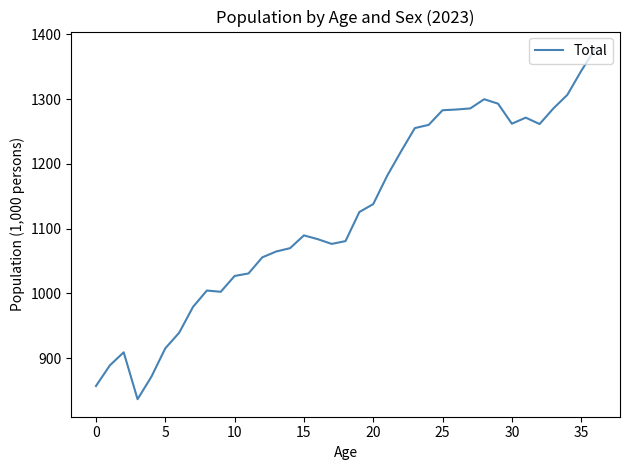

What is the difference between the maximum and minimum values?

541.0